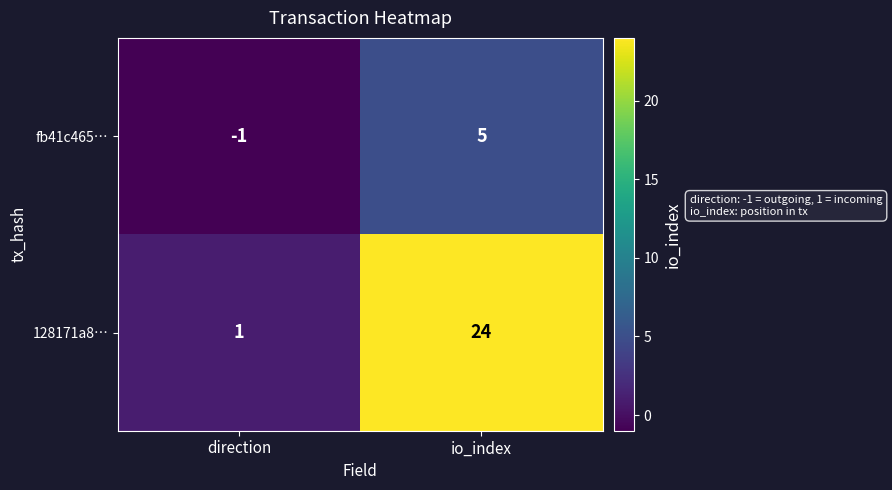

How many data points does each series have?

2